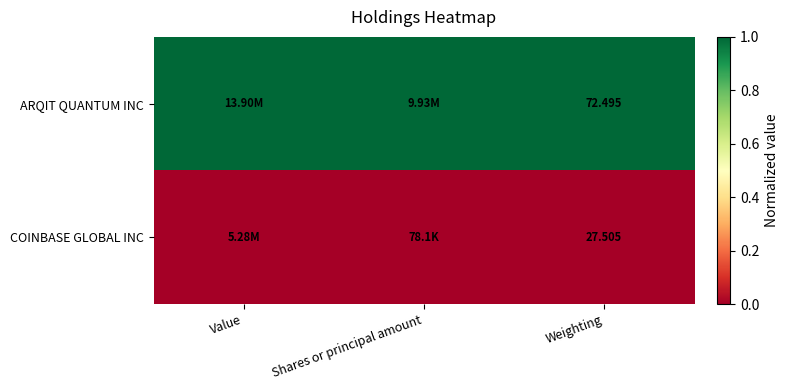

Is the value of COINBASE GLOBAL INC at Weighting greater than the value of ARQIT QUANTUM INC at Weighting?

No